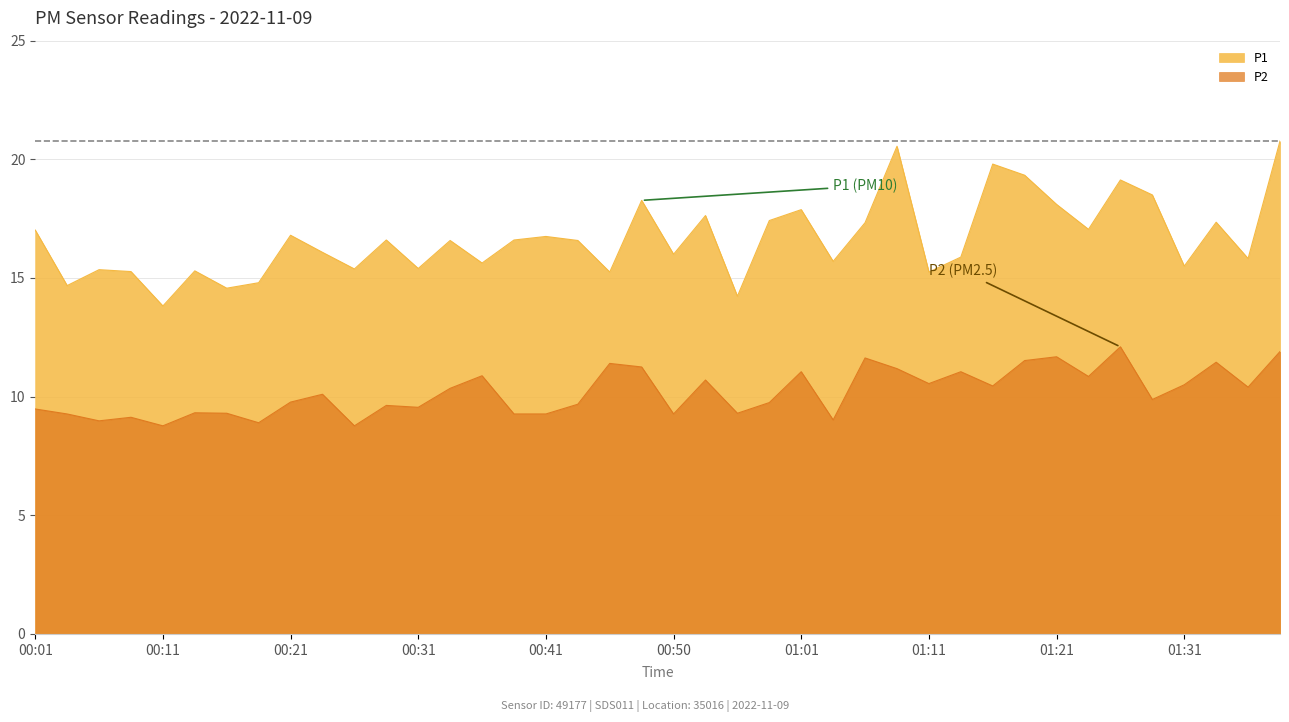

At which label is P1 closest to 17?

00:01